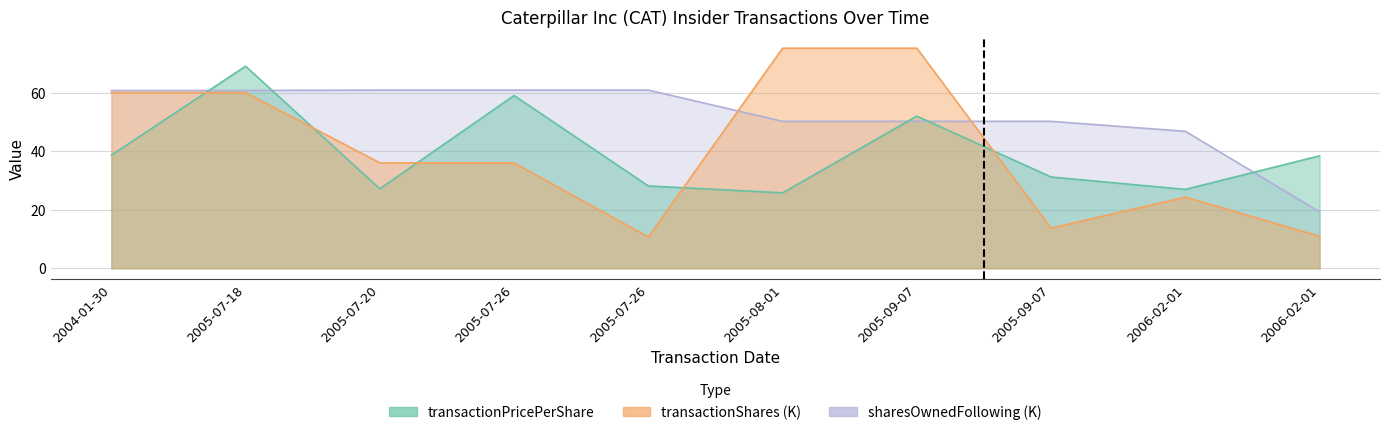

Reading left to right, transcribe all the data shown in this chart.

transactionPricePerShare: 2004-01-30=38.6	2005-07-18=69.0	2005-07-20=27.1	2005-07-26=59.0	2005-07-26=28.1	2005-08-01=25.8	2005-09-07=52.0	2005-09-07=31.2	2006-02-01=26.9	2006-02-01=38.4
transactionShares: 2004-01-30=60.0	2005-07-18=60.0	2005-07-20=36.0	2005-07-26=36.0	2005-07-26=10.7	2005-08-01=75.2	2005-09-07=75.2	2005-09-07=13.7	2006-02-01=24.3	2006-02-01=10.9
sharesOwnedFollowingTransaction: 2004-01-30=60.7	2005-07-18=60.7	2005-07-20=60.8	2005-07-26=60.8	2005-07-26=60.8	2005-08-01=50.2	2005-09-07=50.2	2005-09-07=50.2	2006-02-01=46.8	2006-02-01=19.3